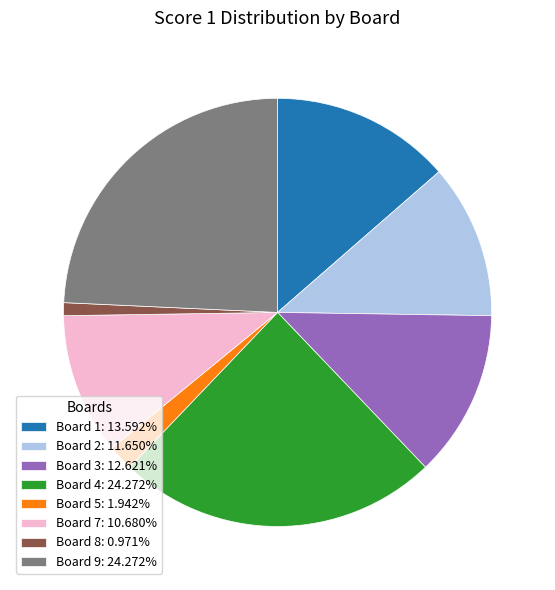

Approximately how many times larger is the value at Board 4: 24.272% compared to Board 3: 12.621%?

1.9